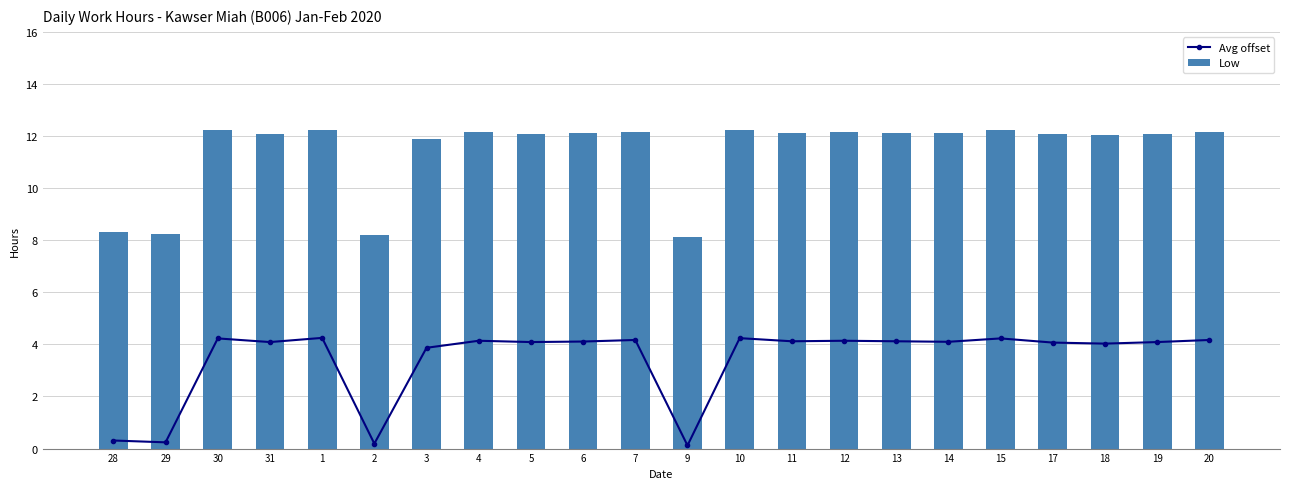

The value of Avg offset at 9 is 0.1. True or false?

True